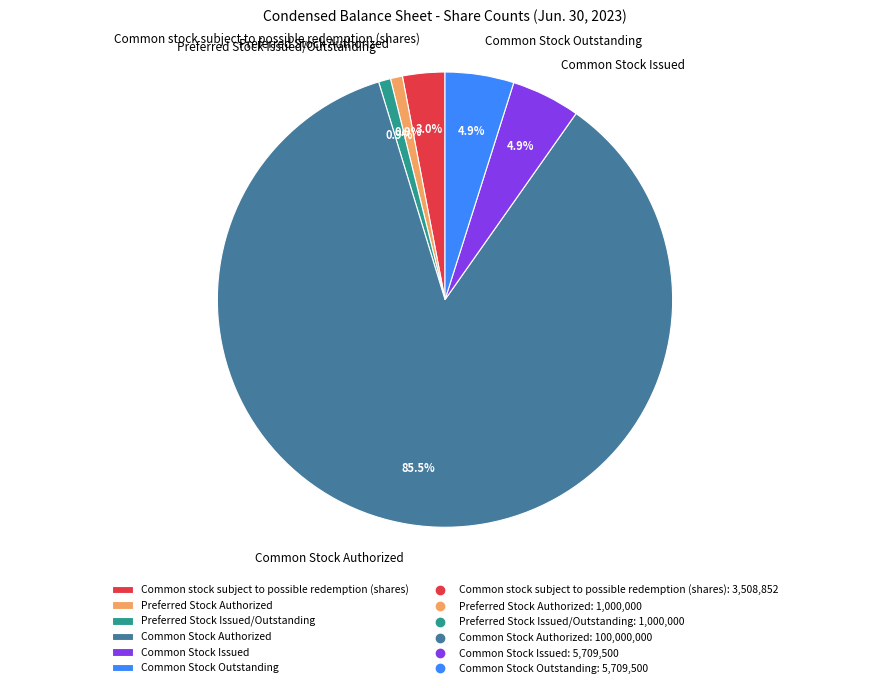

Is it true that Common stock subject to possible redemption (shares) is 9% of the pie?

False